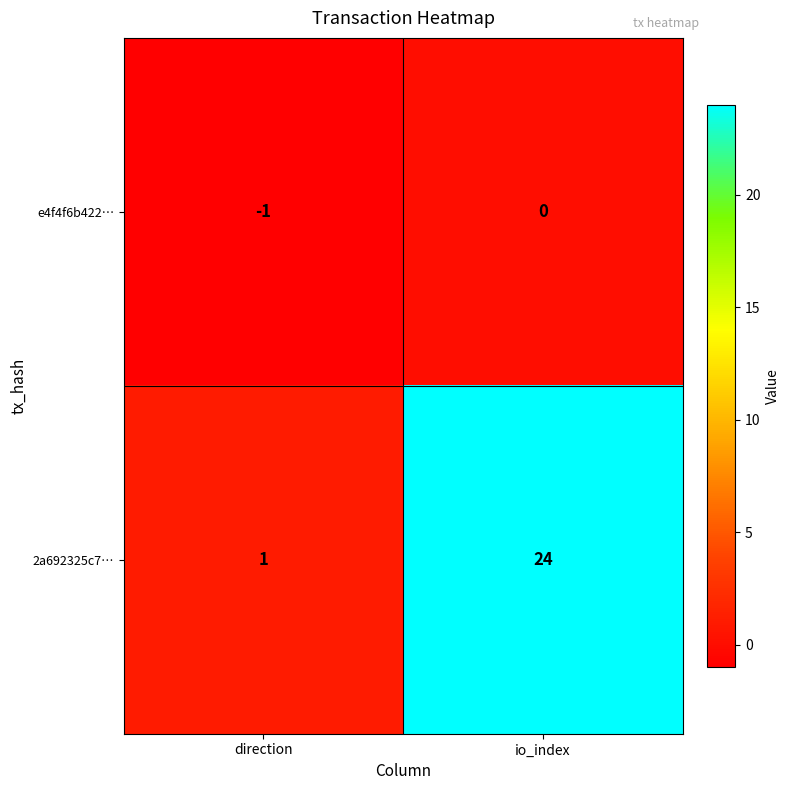

What is the sum of the 2a692325c7… values at direction and io_index?

25